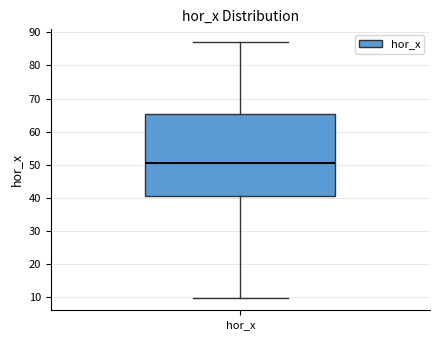

Read this box plot against the y-axis: the position of the median line, the range covered by the box, and the ends of both whiskers. The values are not printed on the chart, so give them approximately, as read against the axis.

median 51, box 40 to 65, whiskers 10 to 87